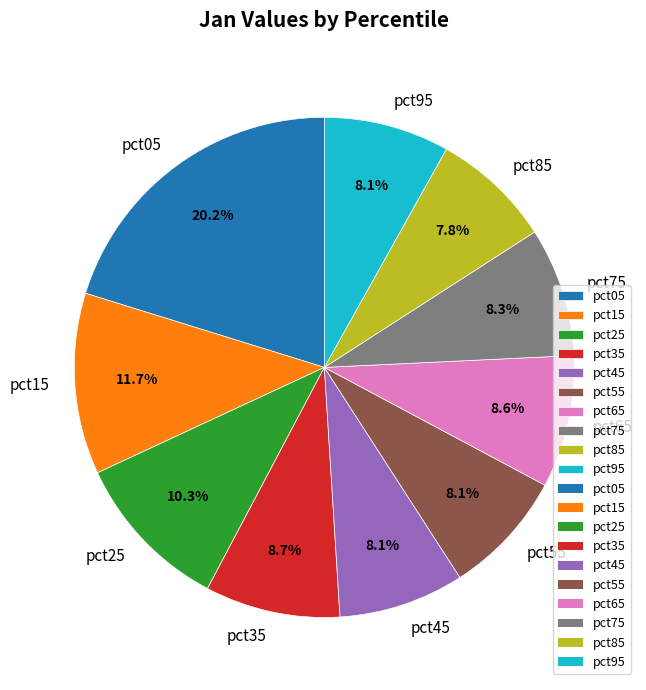

Which category has the biggest portion of the pie?

pct05